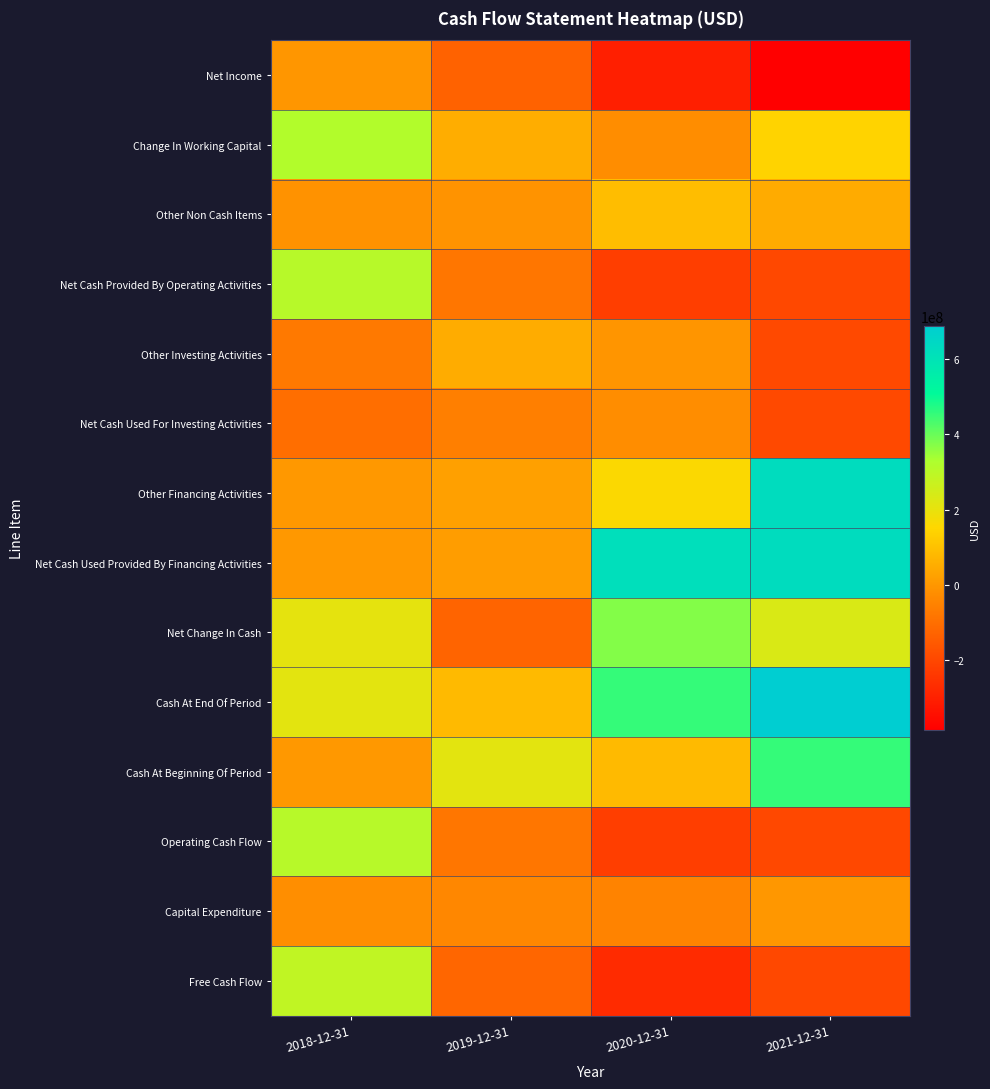

Rank the series at 2021-12-31 from highest to lowest value.

Cash At End Of Period, Other Financing Activities, Net Cash Used Provided By Financing Activities, Cash At Beginning Of Period, Net Change In Cash, Change In Working Capital, Other Non Cash Items, Capital Expenditure, Other Investing Activities, Net Cash Used For Investing Activities, Net Cash Provided By Operating Activities, Operating Cash Flow, Free Cash Flow, Net Income